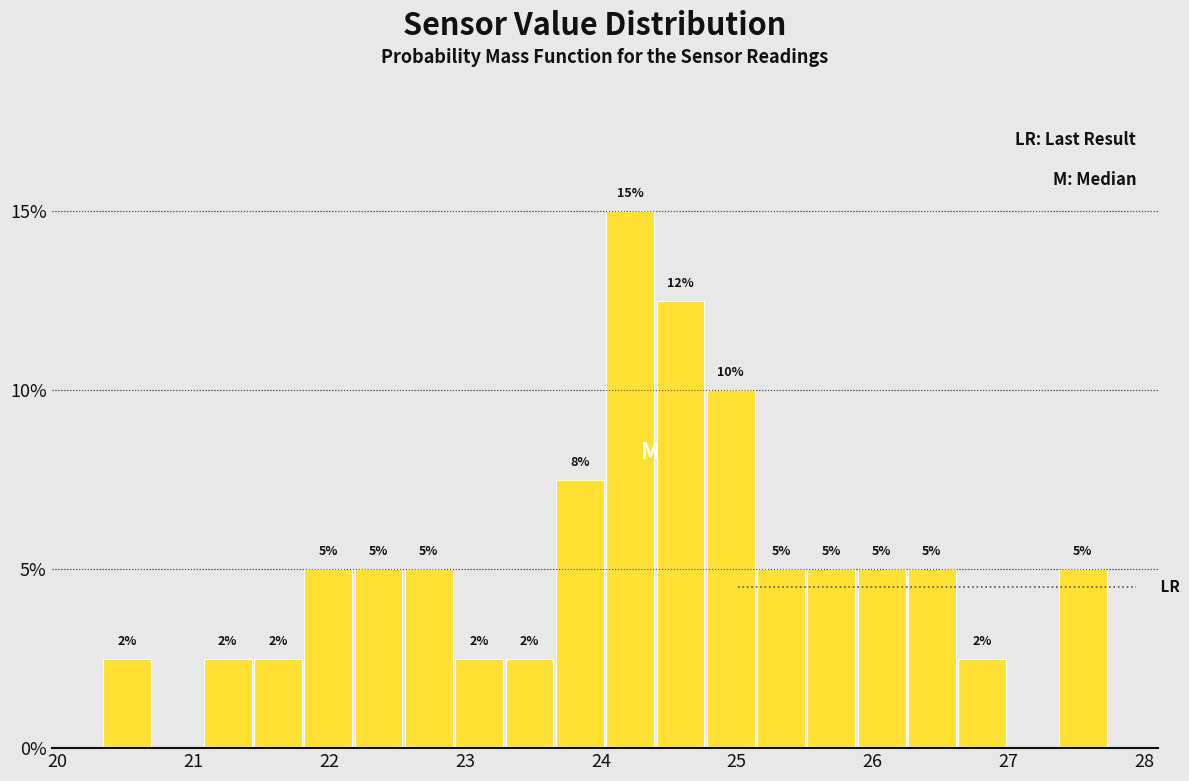

Read against the x-axis, roughly where is the centre of the tallest bar?

24.2